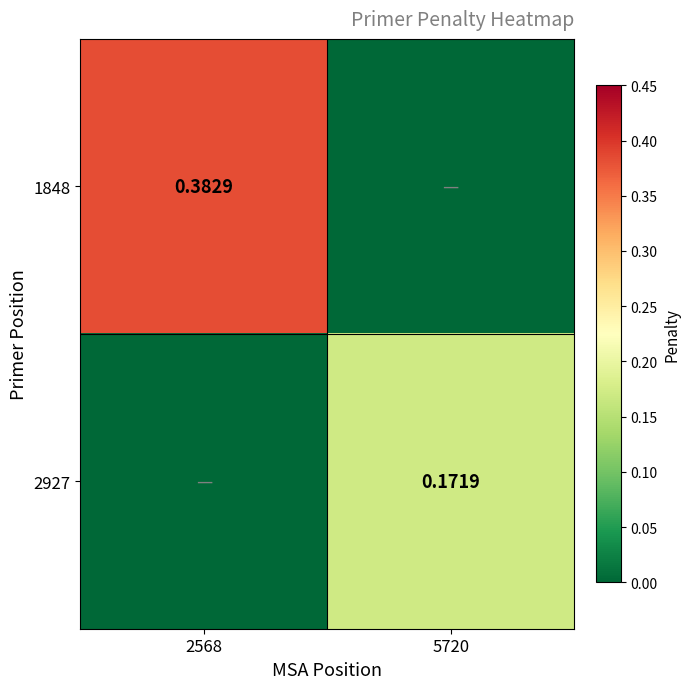

The 1848 series shows 0.0 at 5720. True or false?

True